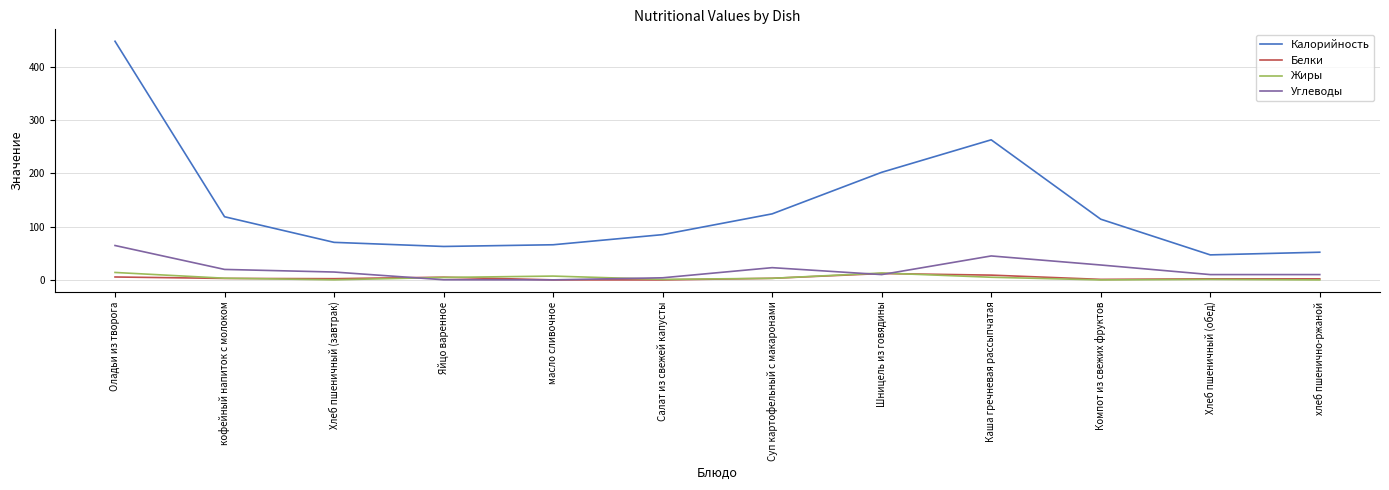

Rank the series at Оладьи из творога from highest to lowest value.

Калорийность, Углеводы, Жиры, Белки